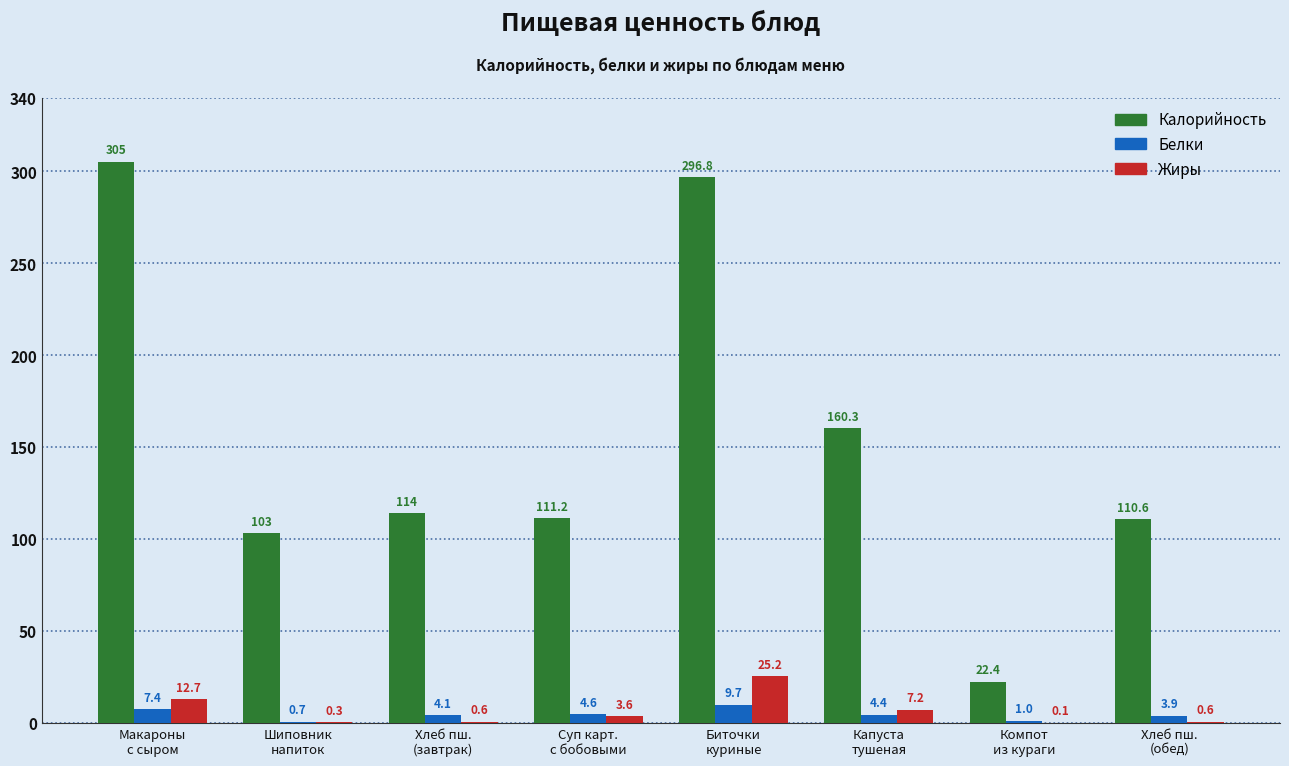

What is the sum of all Жиры values?

50.3